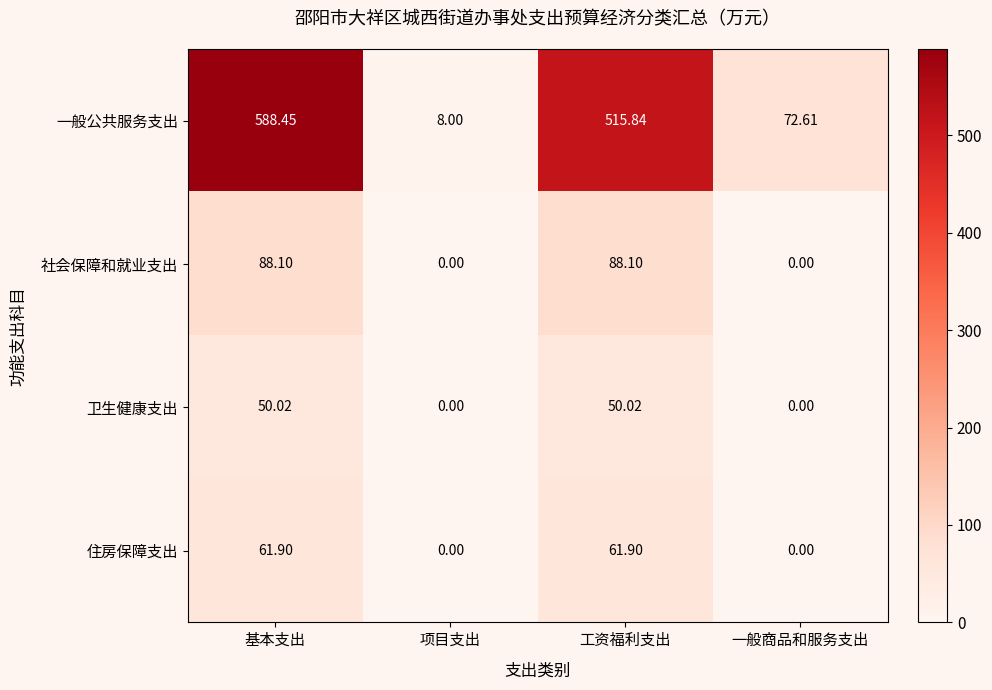

Which category has the highest value across all series?

基本支出